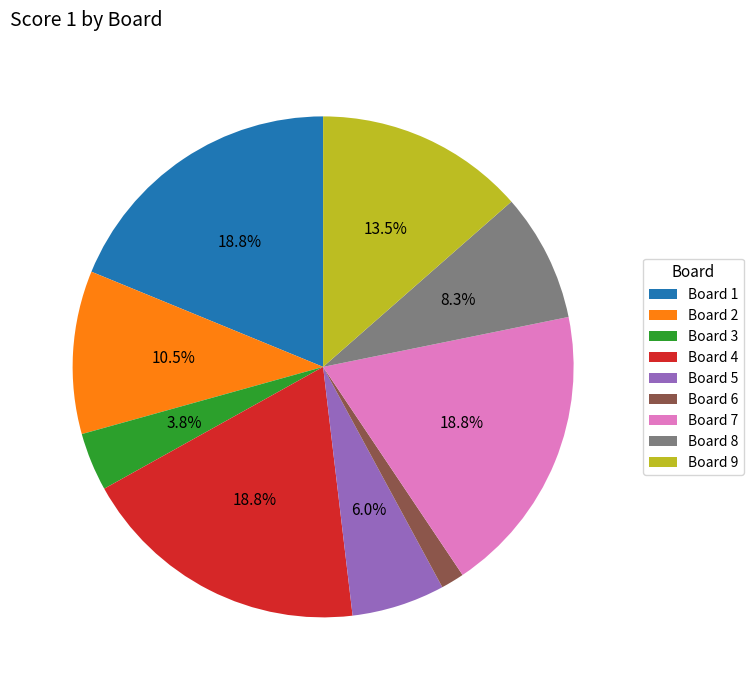

What is the total percentage of Board 7 and Board 3?

22.6%